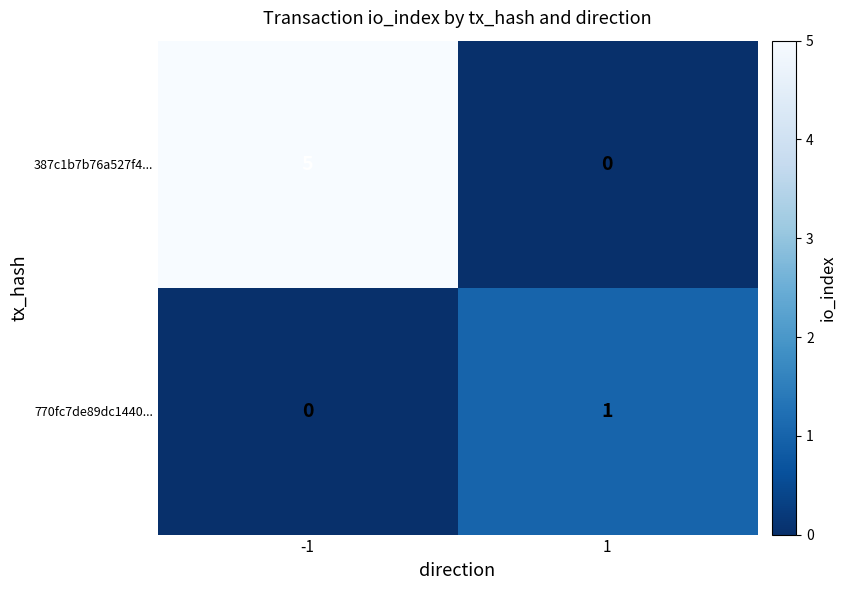

The value of 387c1b7b76a527f4... at -1 is 7. True or false?

False